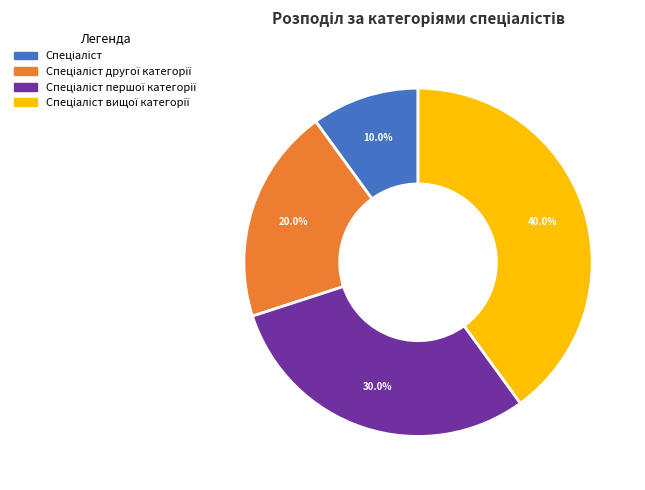

Does any single category account for the majority?

No